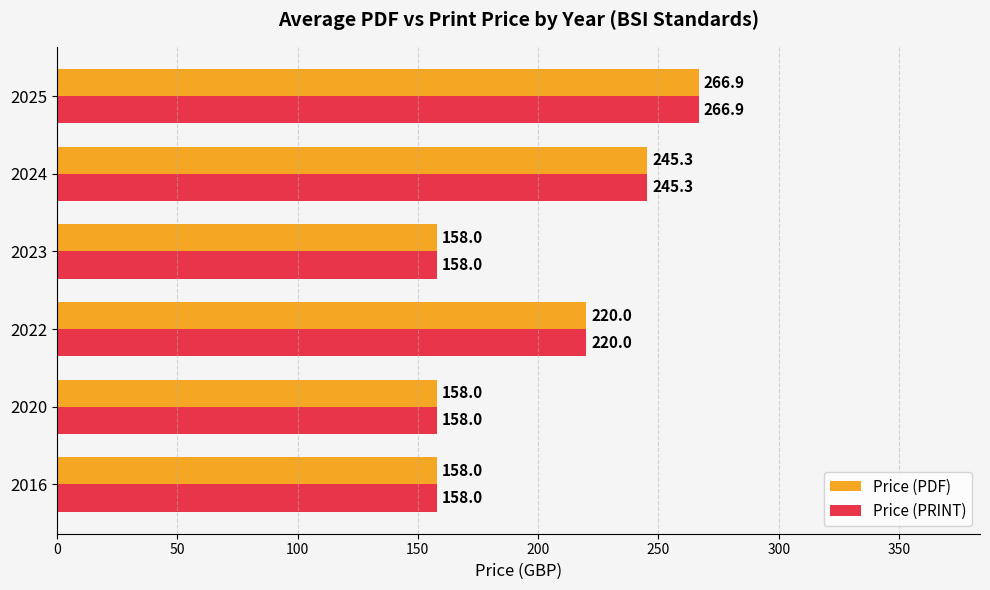

How many values in the Price (PDF) series are below 220?

3